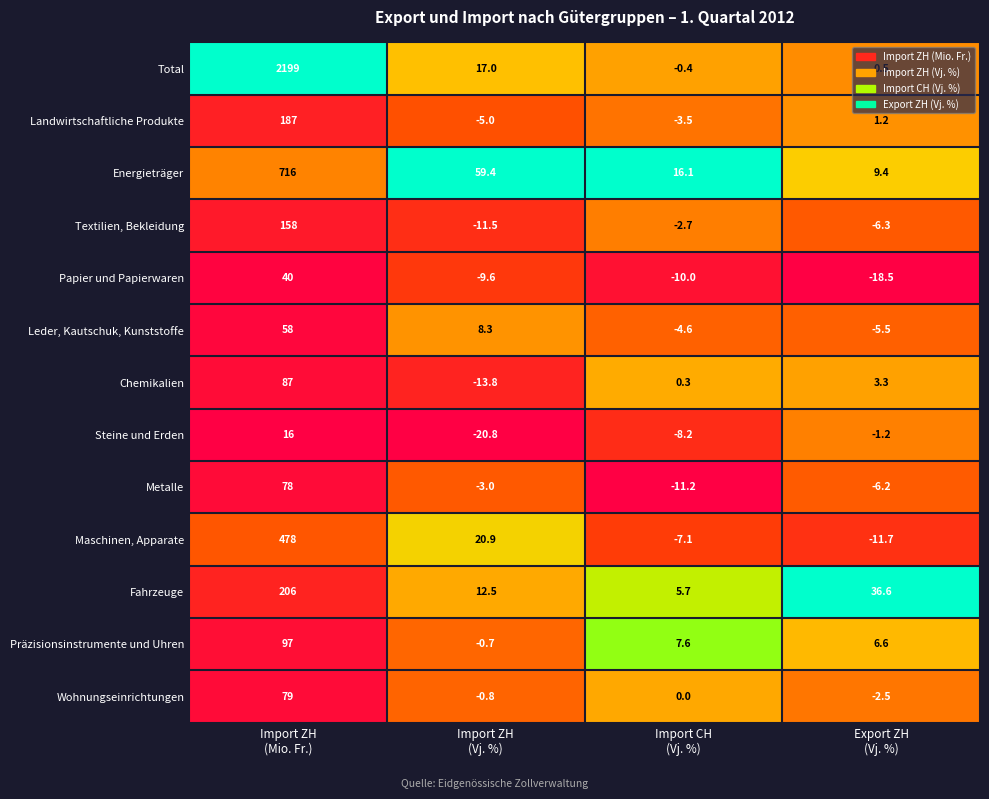

At which category is the sum across all series the highest?

Import ZH
(Mio. Fr.)